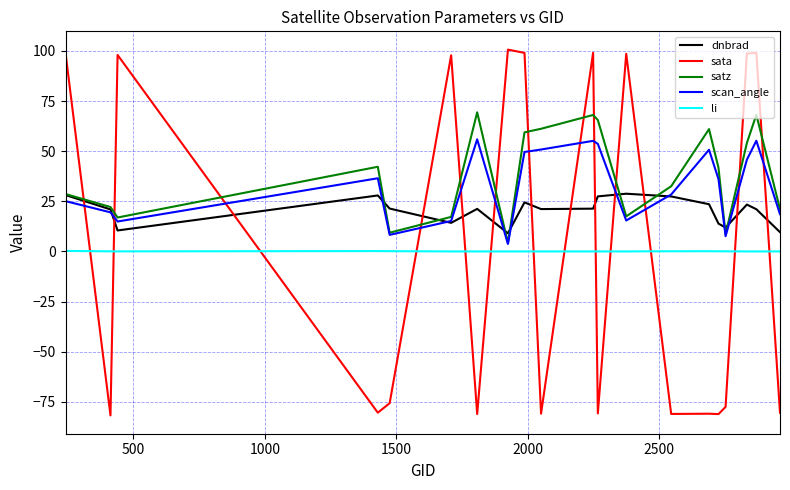

Which series has the widest spread of values?

sata